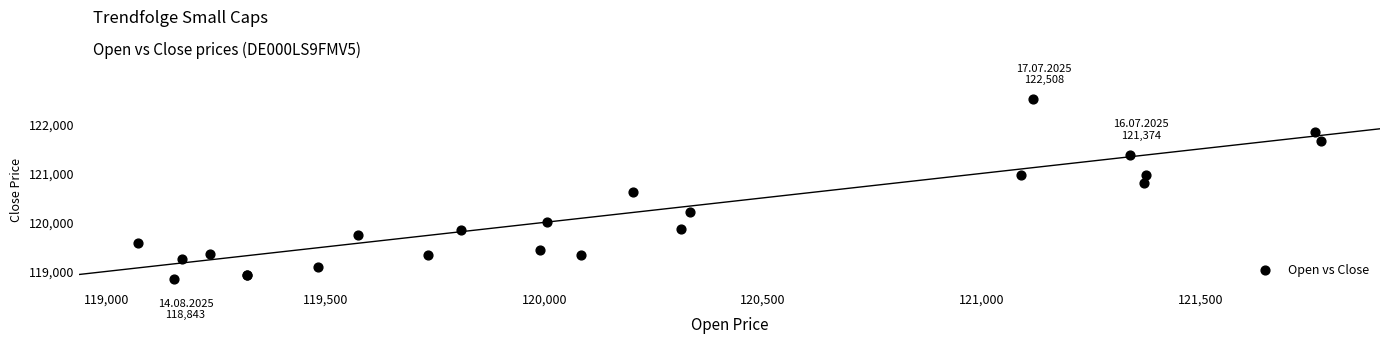

What Y value in the scatter plot is closest to 120675?

120627